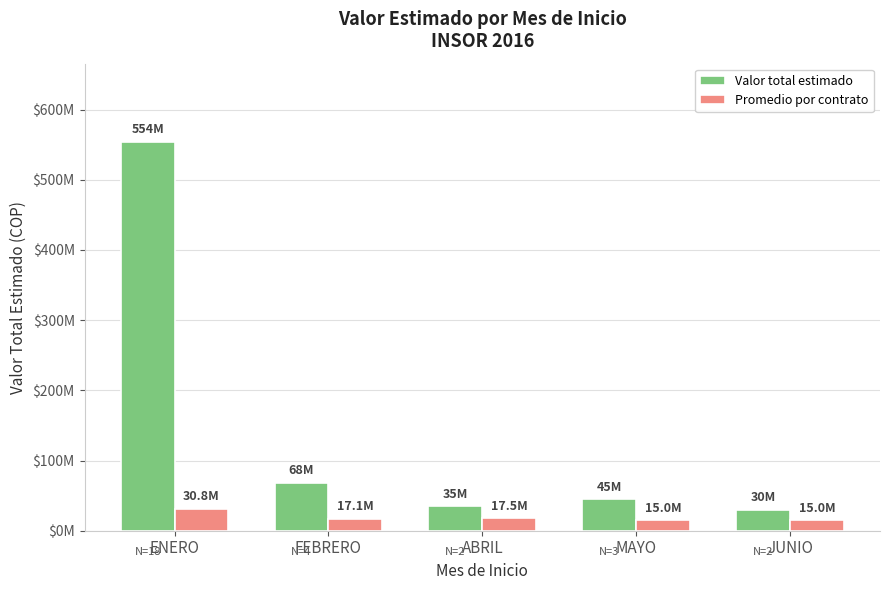

What is the total value across all series at JUNIO?

45000000.0